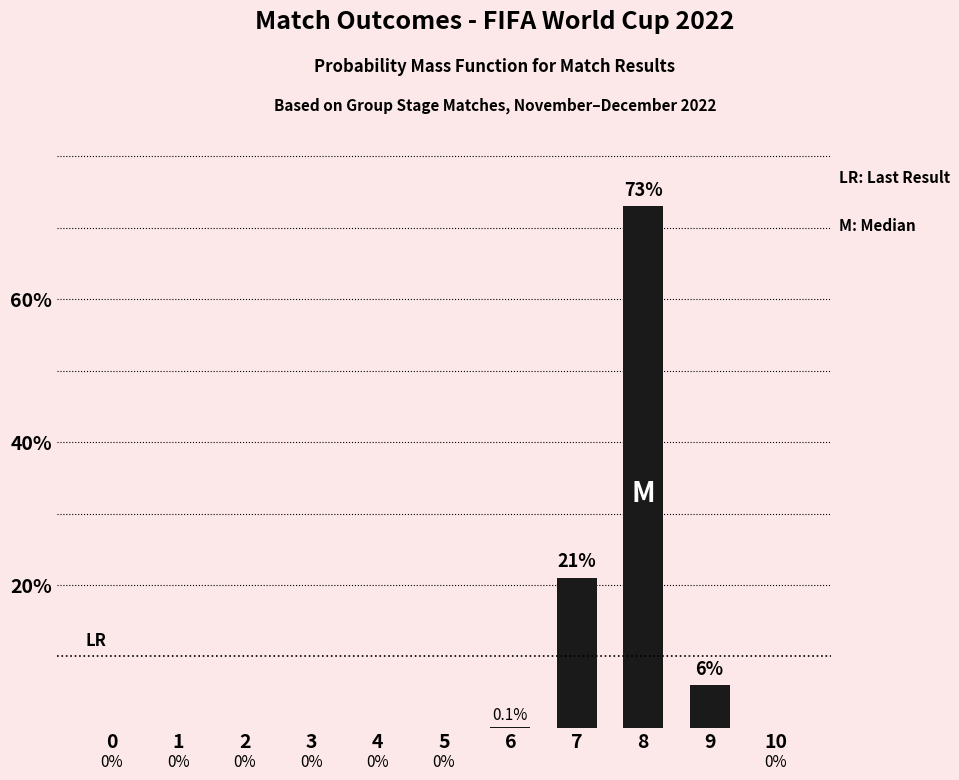

What is the maximum value shown in the chart?

73.0